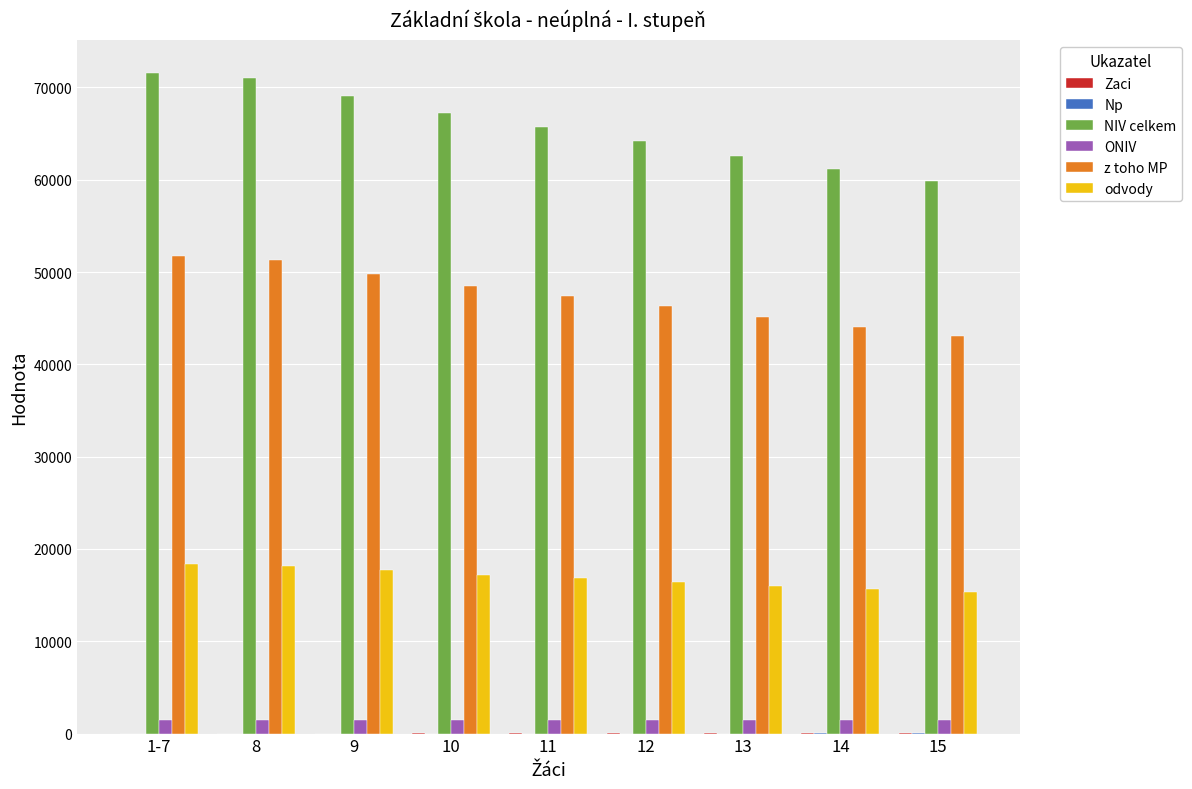

What is the greatest value displayed?

71515.0